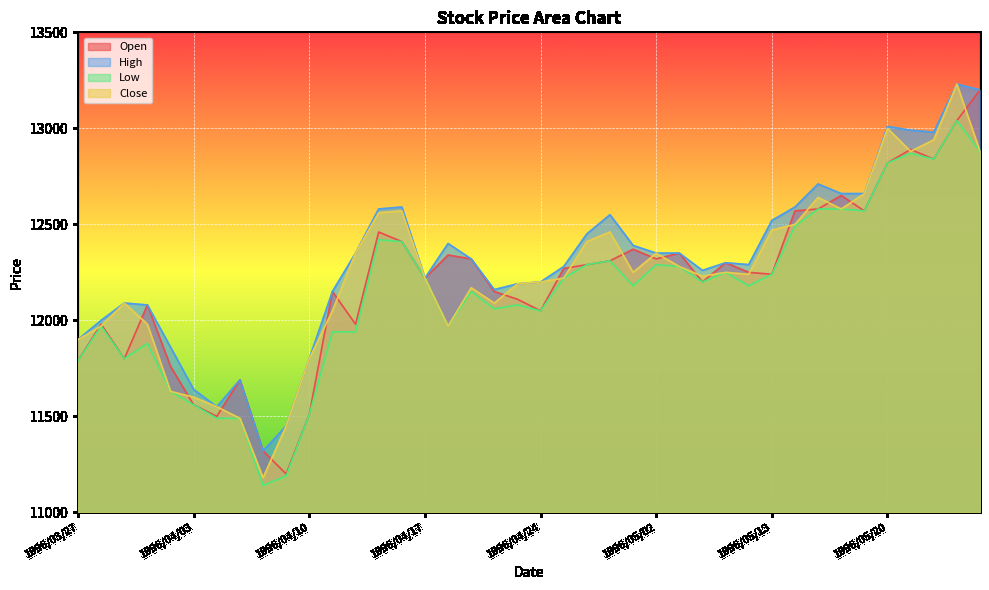

Rank the series at 1996/03/28 from lowest to highest value.

Low, Close, Open, High